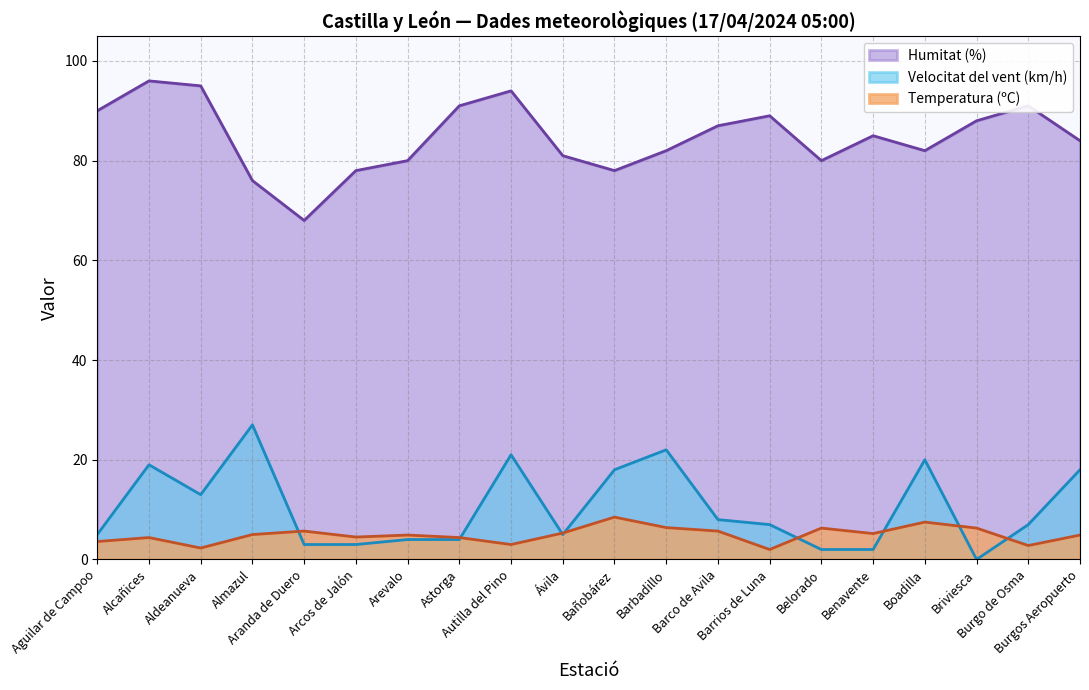

What is the value of the Velocitat del vent (km/h) point at the 12th from the left?

22.0